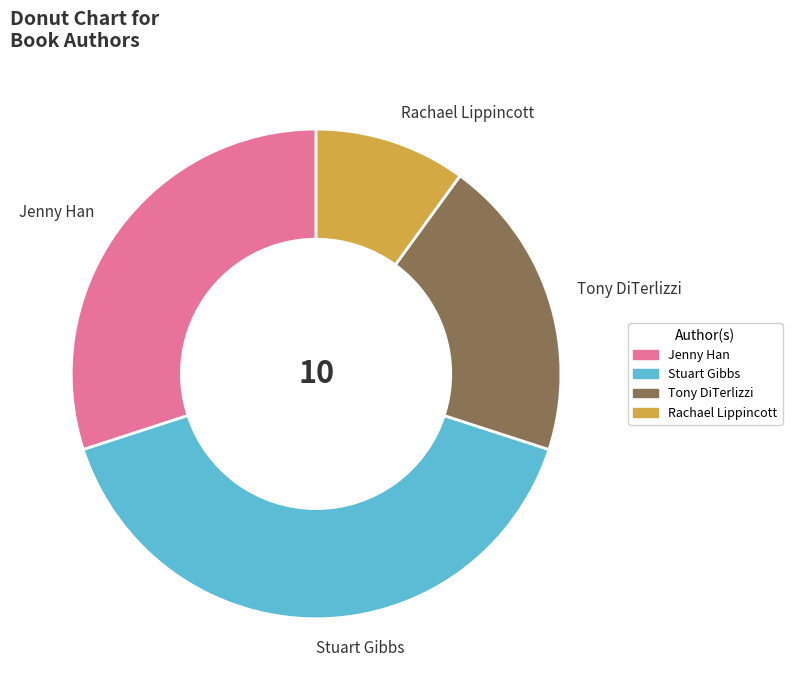

True or false: Tony DiTerlizzi accounts for 20% of the total.

True